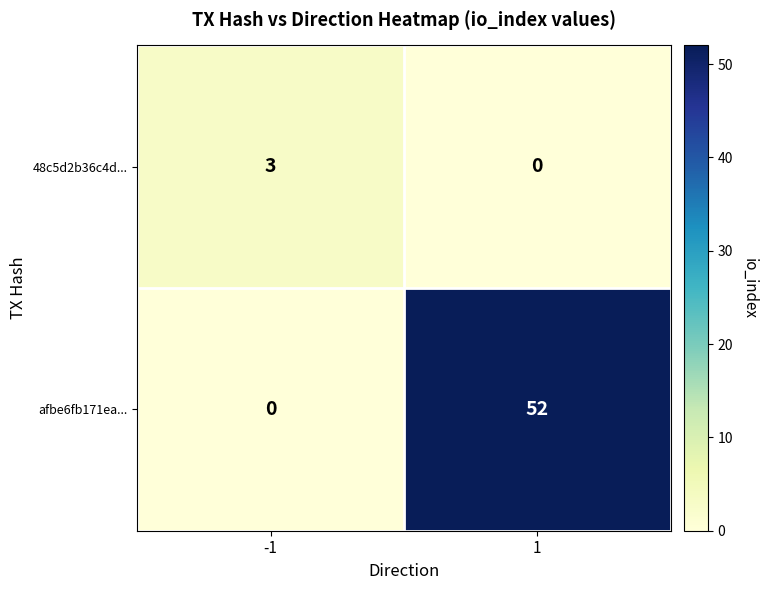

Is the value of 48c5d2b36c4d... at -1 greater than the value of afbe6fb171ea... at 1?

No